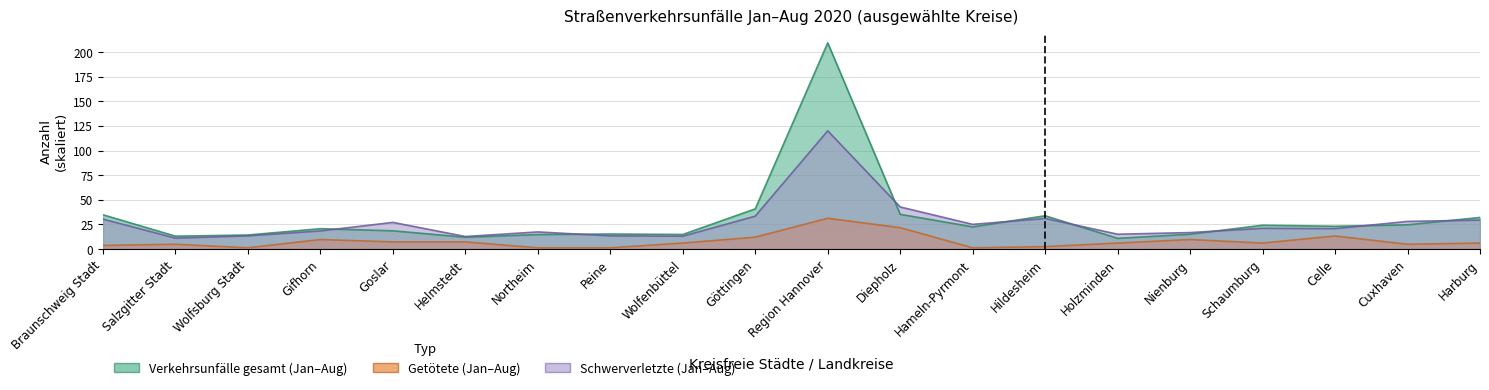

What is the minimum value shown in the chart?

1.2